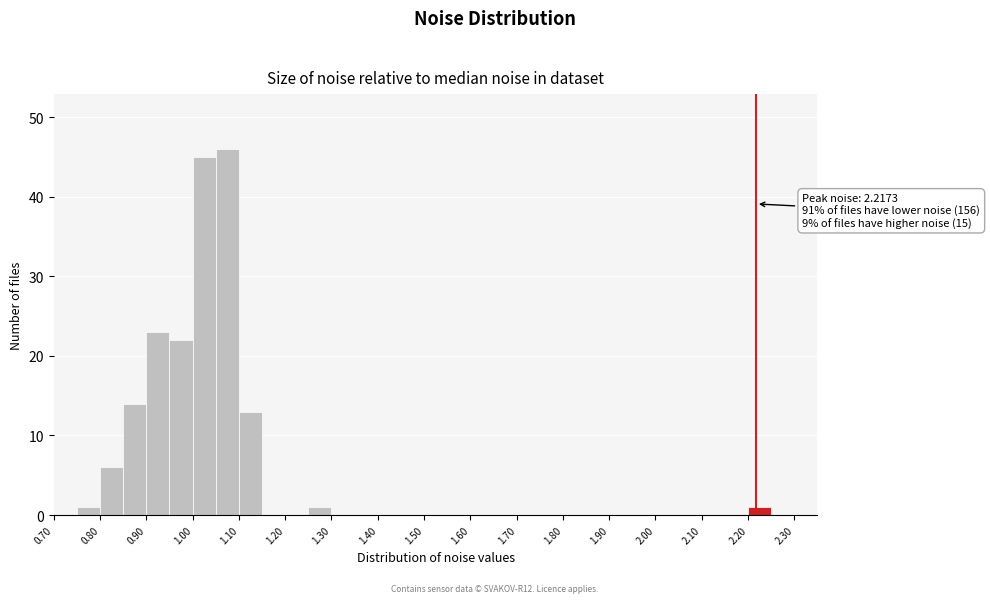

Which range on the x-axis has the tallest bar?

1.05 to 1.10